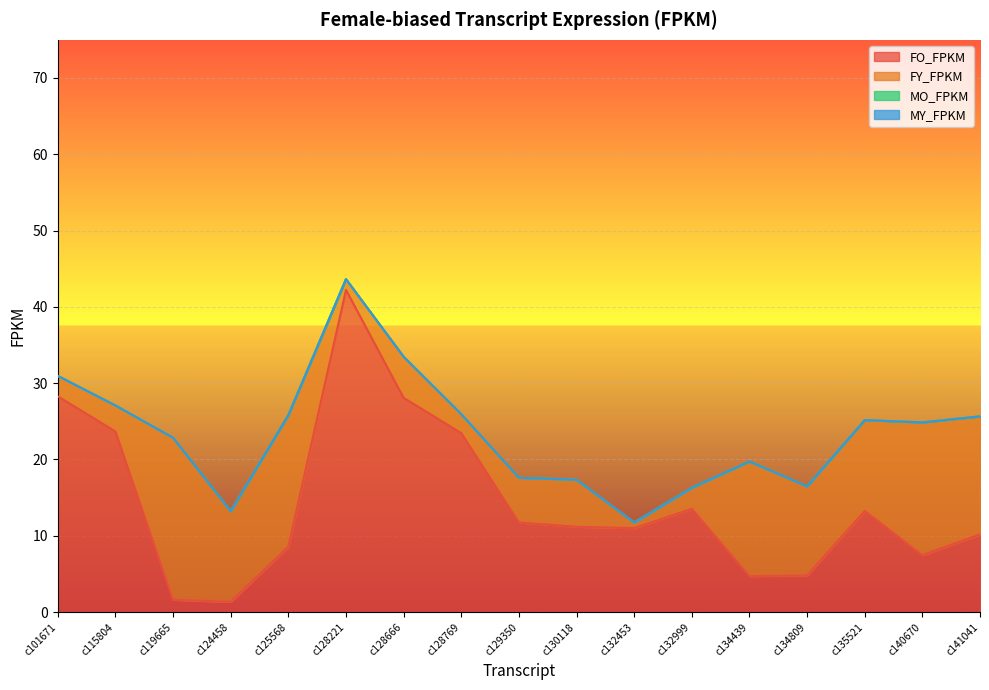

What is the difference between the maximum and second lowest values in the FO_FPKM series?

40.6